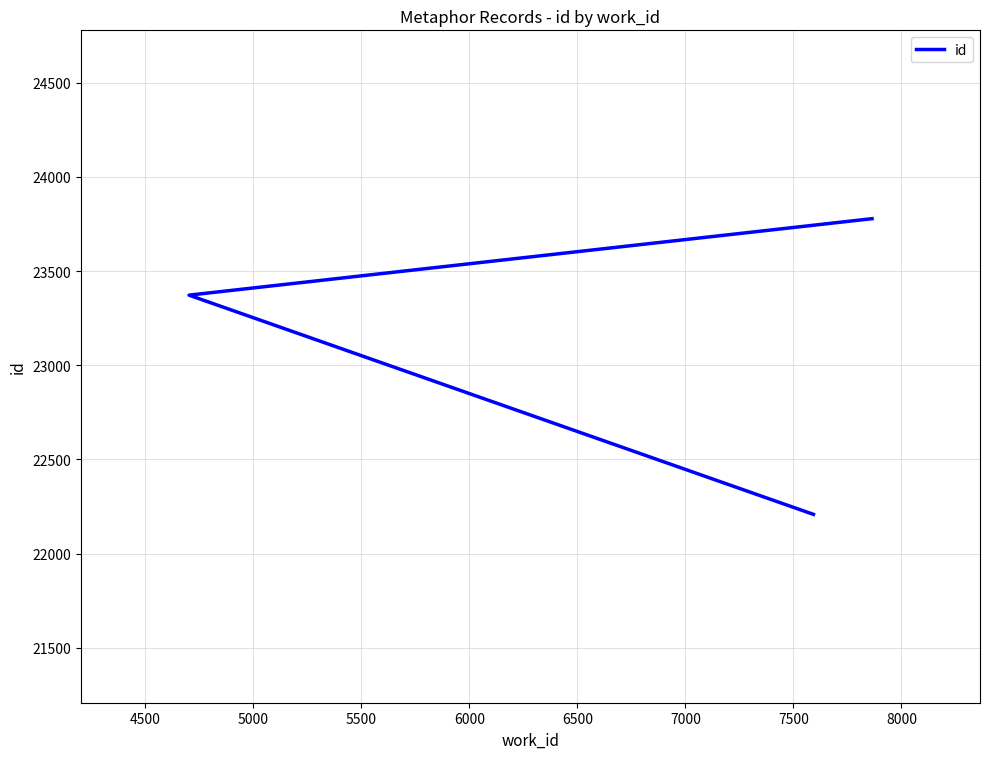

Count the number of categories in the chart.

3